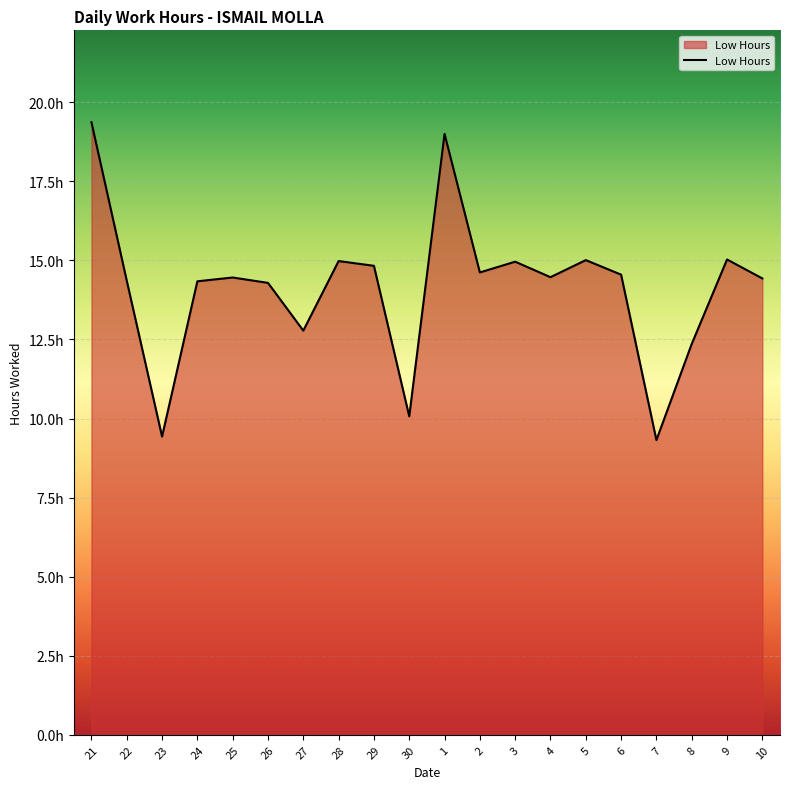

What is the label of the 19th point from the left?

9